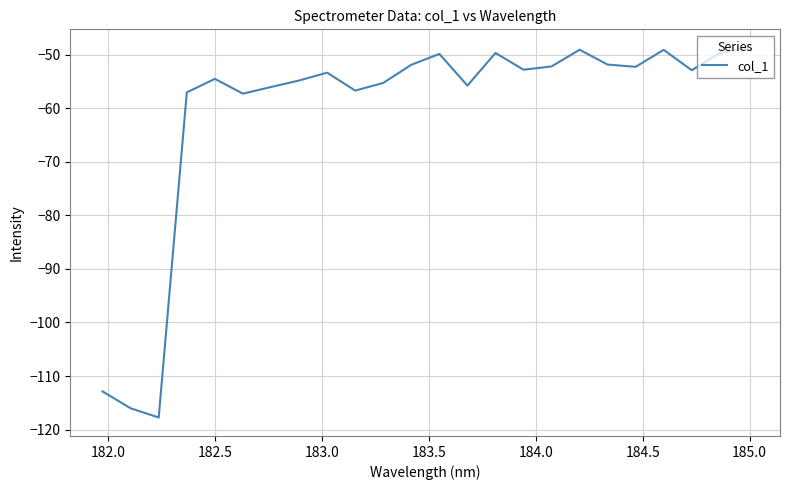

What is the minimum value shown in the chart?

-117.7